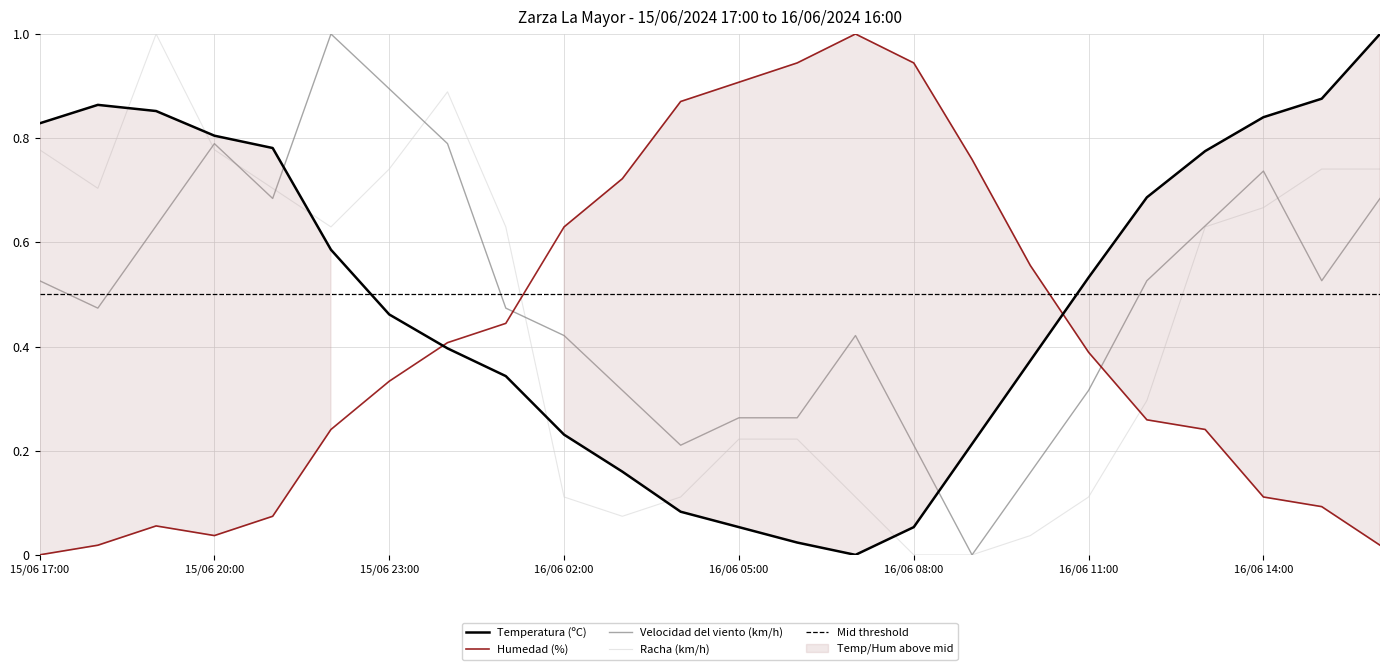

Which series has the largest range (max minus min)?

Temperatura (ºC)